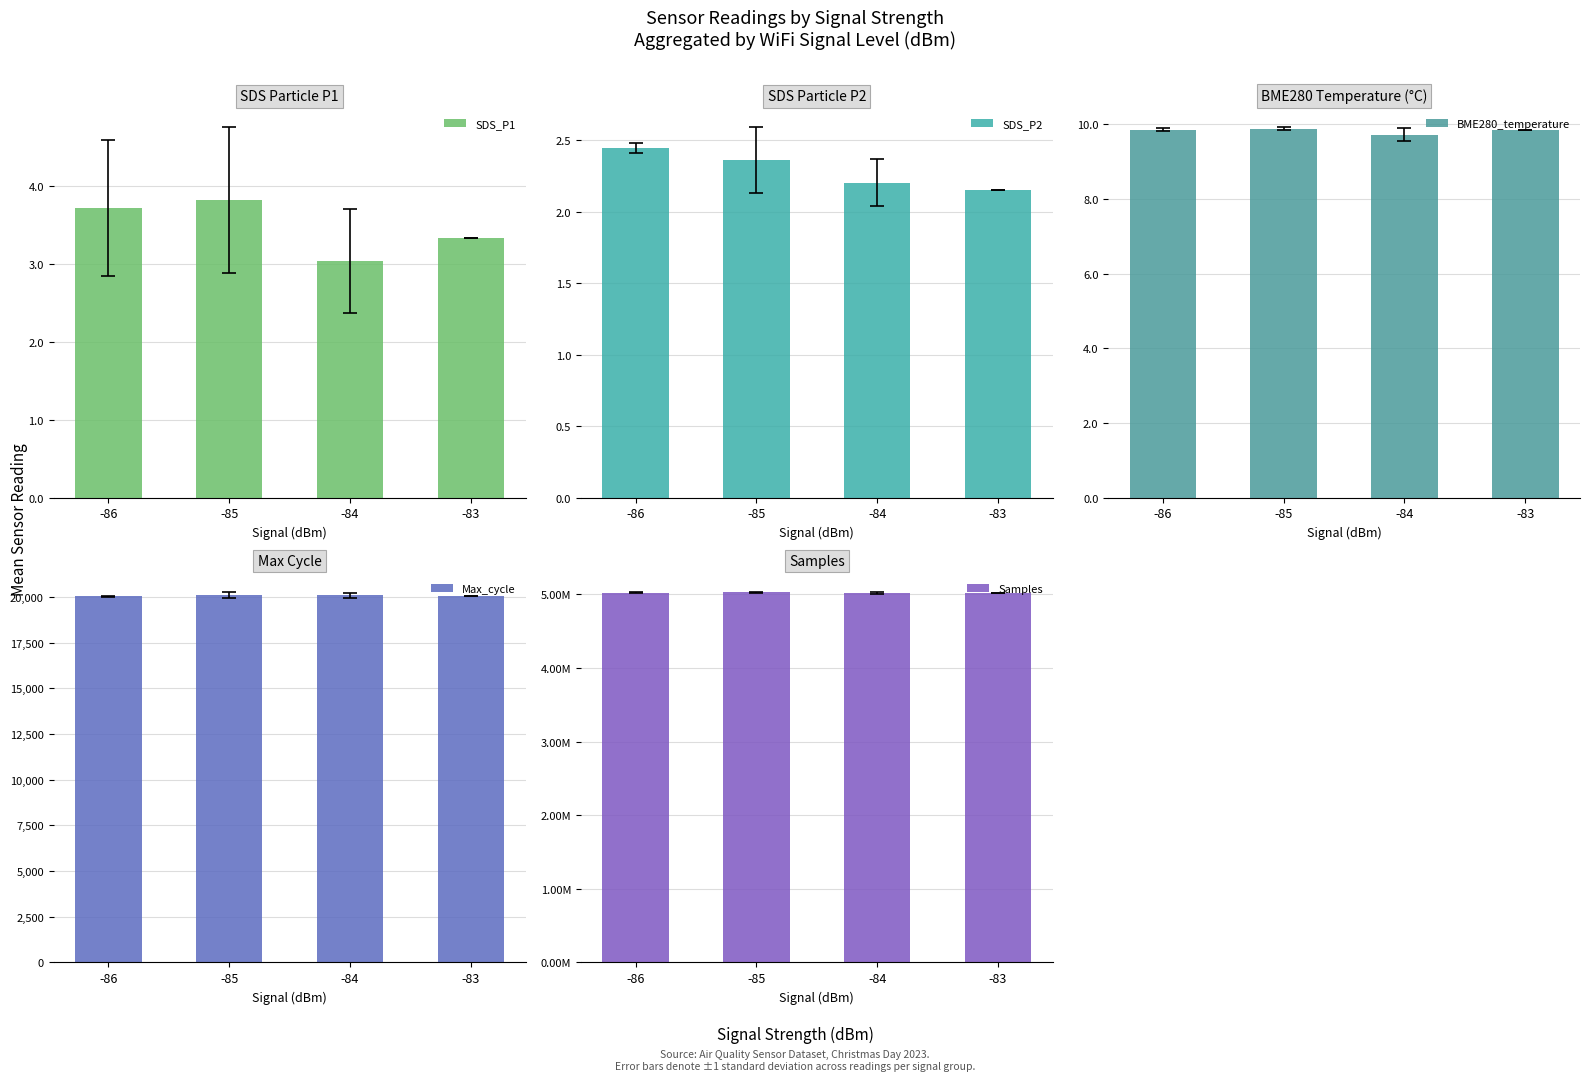

Reading left to right, transcribe all the data shown in this chart.

SDS_P1: -86=3.7	-85=3.8	-84=3.0	-83=3.3
SDS_P2: -86=2.4	-85=2.4	-84=2.2	-83=2.1
BME280_temperature: -86=9.9	-85=9.9	-84=9.7	-83=9.8
Max_cycle: -86=20034.3	-85=20115.1	-84=20106.3	-83=20040.0
Samples: -86=5024048.0	-85=5027501.3	-84=5020115.6	-83=5026417.0